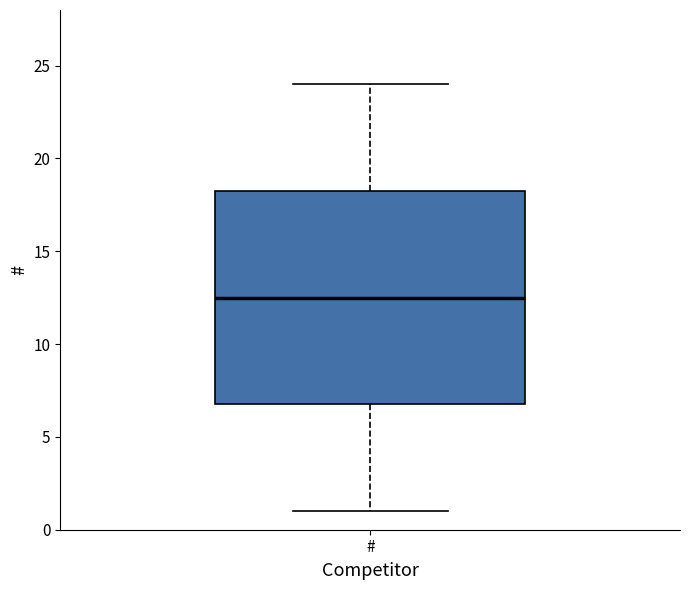

Transcribe this box plot: give where the median line is, the range the box spans, and where the two whiskers end, as read against the y-axis. The values are not printed on the chart, so give them approximately, as read against the axis.

median 12.5, box 7.0 to 18.5, whiskers 1.0 to 24.0